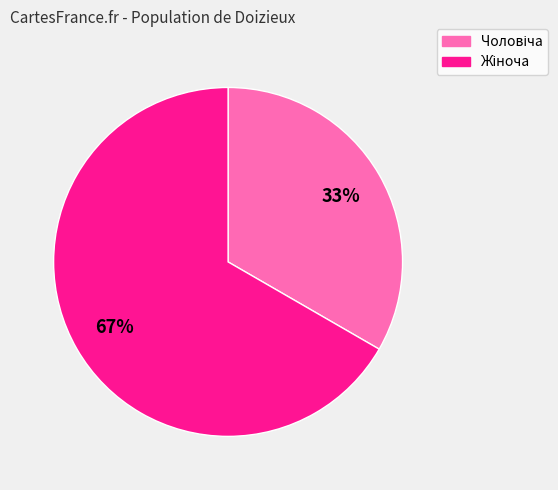

Does any single category account for the majority?

Yes